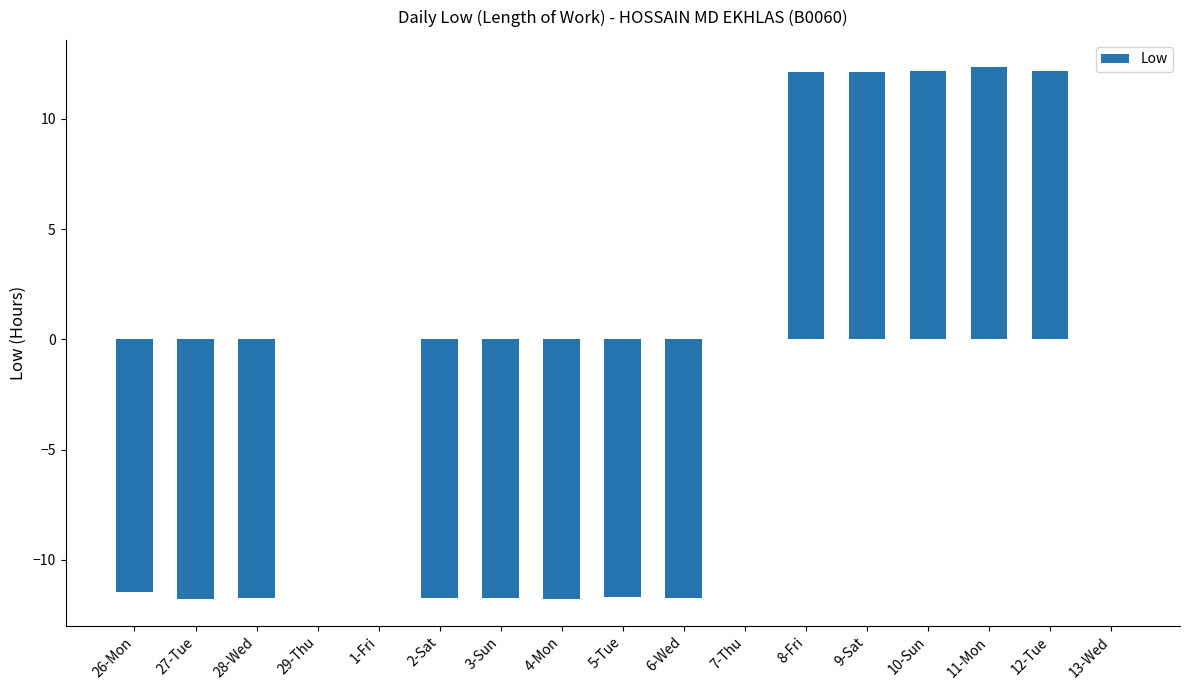

Which has a higher value, 6-Wed or 12-Tue?

12-Tue